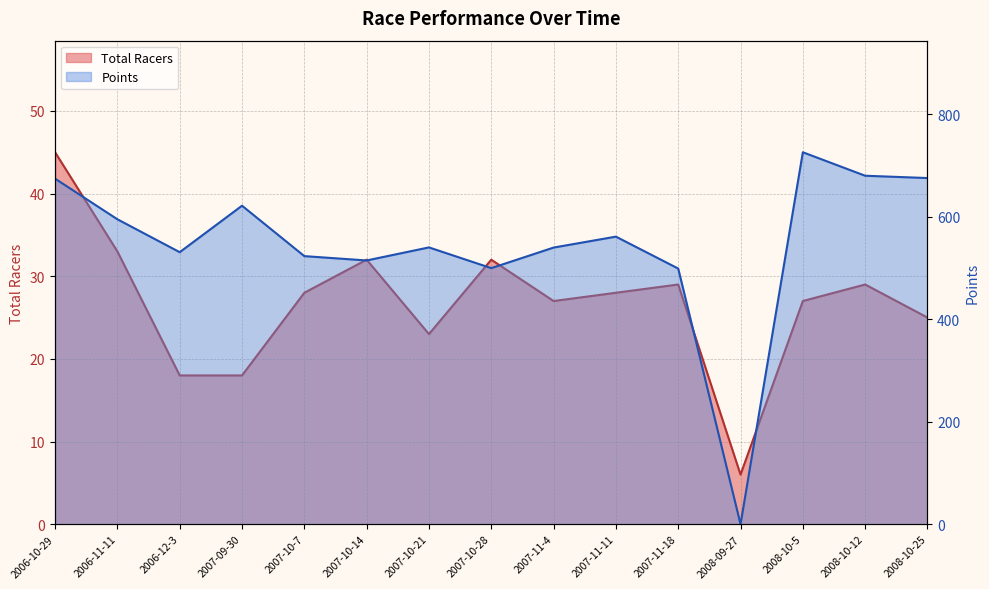

The Total Racers series shows 29.0 at 2007-11-18. True or false?

True